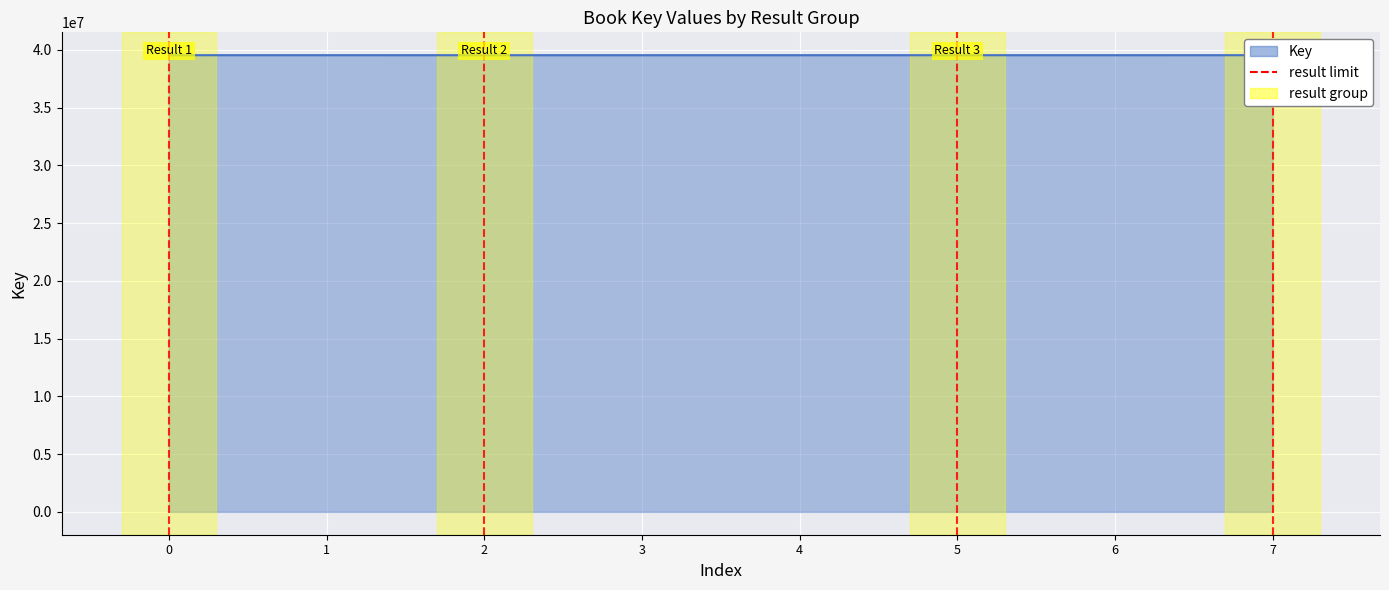

The value at 5 is 69666204. True or false?

False